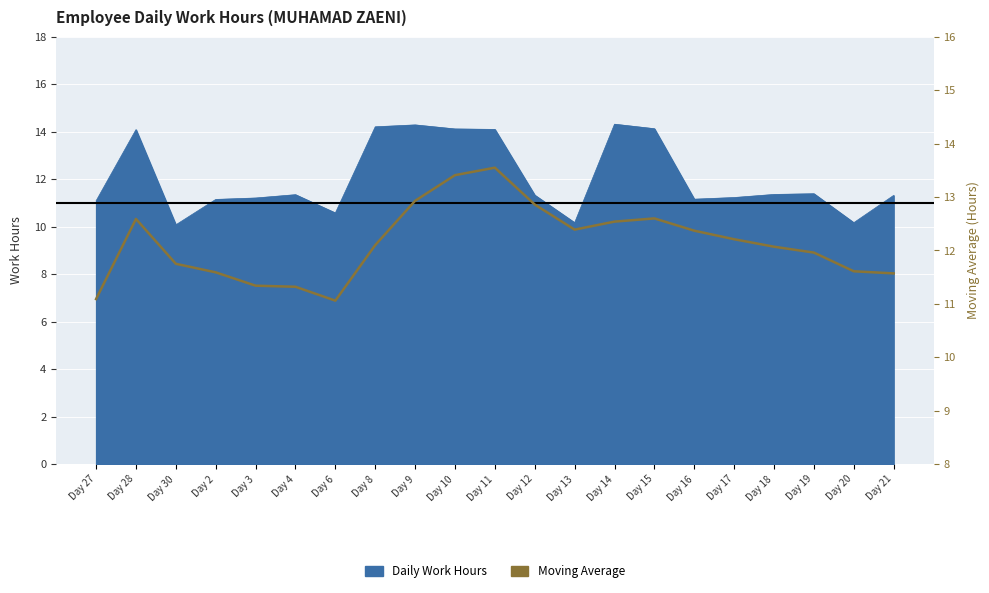

True or false: there are more than 1 points higher than both neighbors.

True